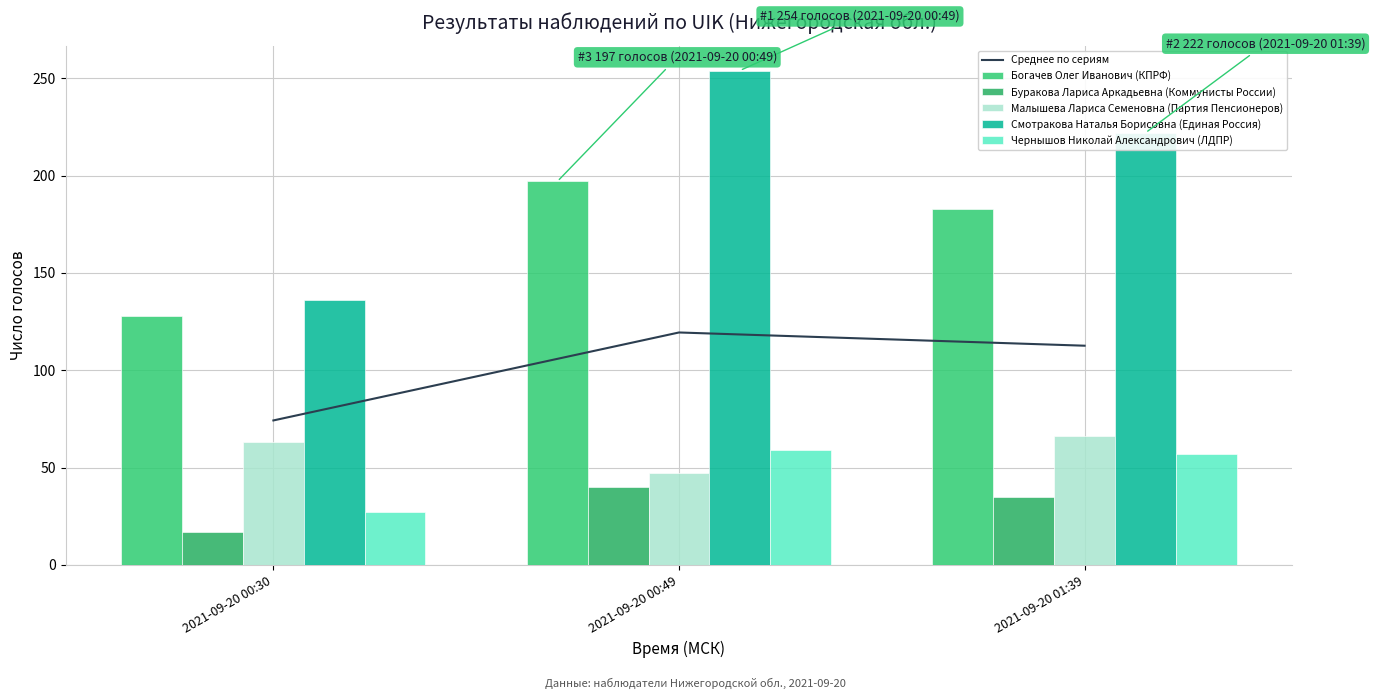

Reading right to left, transcribe all the data shown in this chart.

Среднее по сериям: 2021-09-20 01:39=112.6	2021-09-20 00:49=119.4	2021-09-20 00:30=74.2
Богачев Олег Иванович (КПРФ): 2021-09-20 01:39=183.0	2021-09-20 00:49=197.0	2021-09-20 00:30=128.0
Буракова Лариса Аркадьевна (Коммунисты России): 2021-09-20 01:39=35.0	2021-09-20 00:49=40.0	2021-09-20 00:30=17.0
Малышева Лариса Семеновна (Партия Пенсионеров): 2021-09-20 01:39=66.0	2021-09-20 00:49=47.0	2021-09-20 00:30=63.0
Смотракова Наталья Борисовна (Единая Россия): 2021-09-20 01:39=222.0	2021-09-20 00:49=254.0	2021-09-20 00:30=136.0
Чернышов Николай Александрович (ЛДПР): 2021-09-20 01:39=57.0	2021-09-20 00:49=59.0	2021-09-20 00:30=27.0